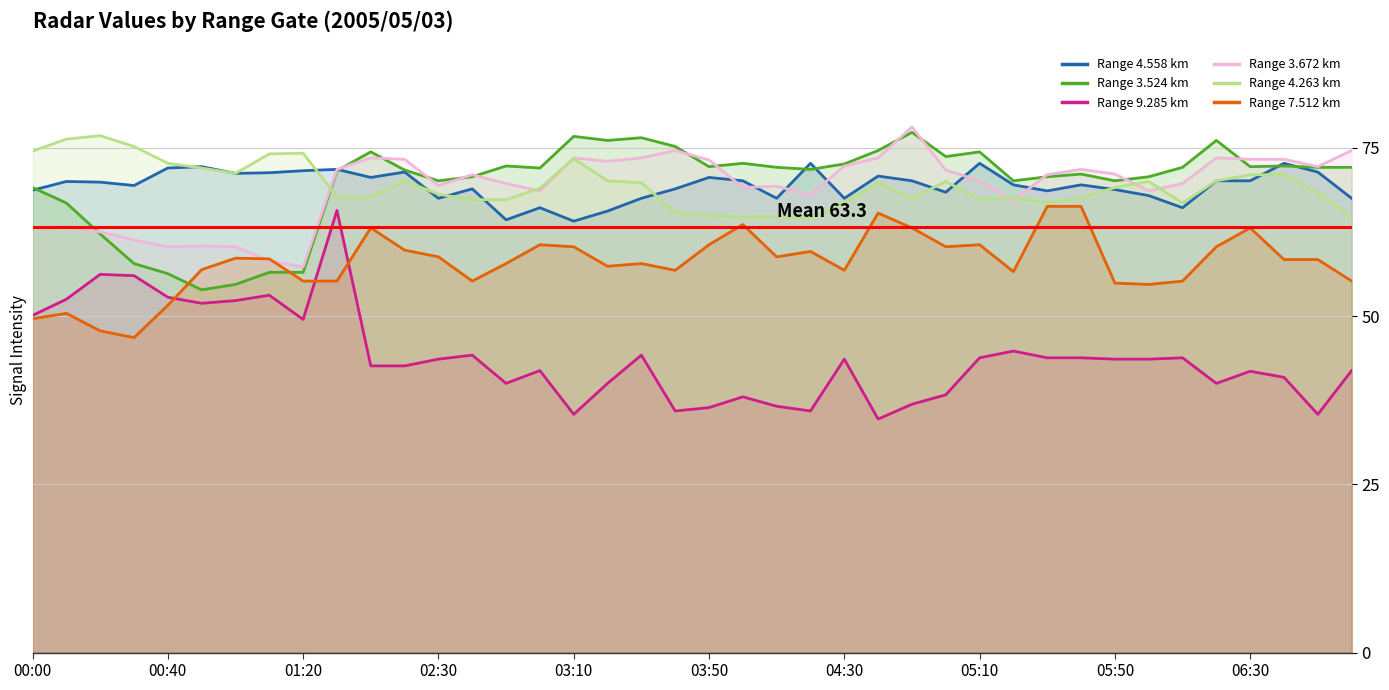

The value of 3.524 at 06:20 is 130.0. True or false?

False